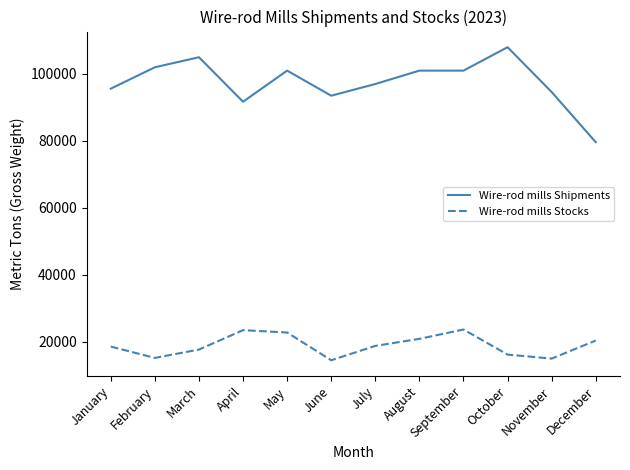

True or false: Wire-rod mills Shipments and Wire-rod mills Stocks intersect in this chart.

False